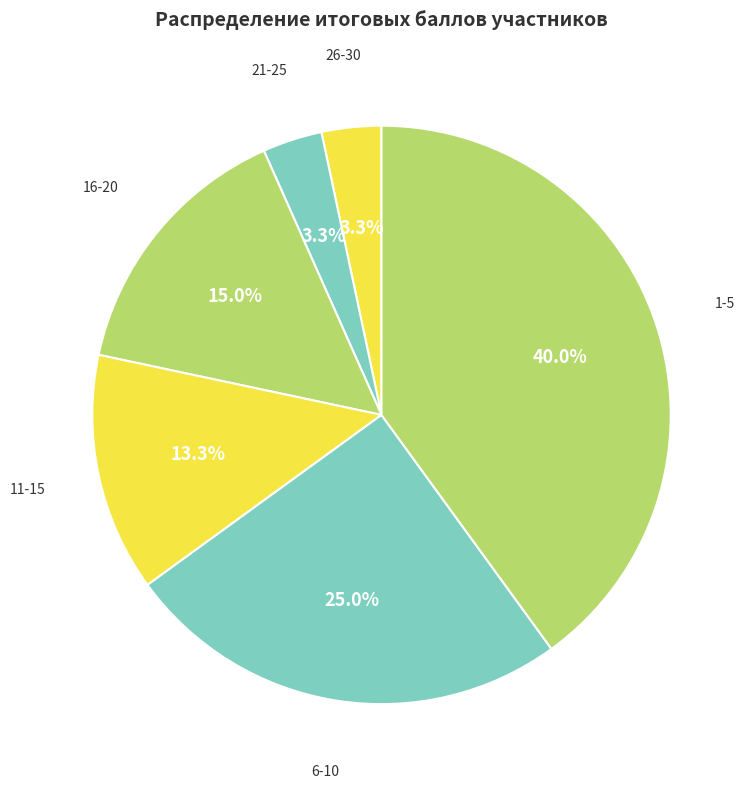

How many segments does this pie chart have?

6